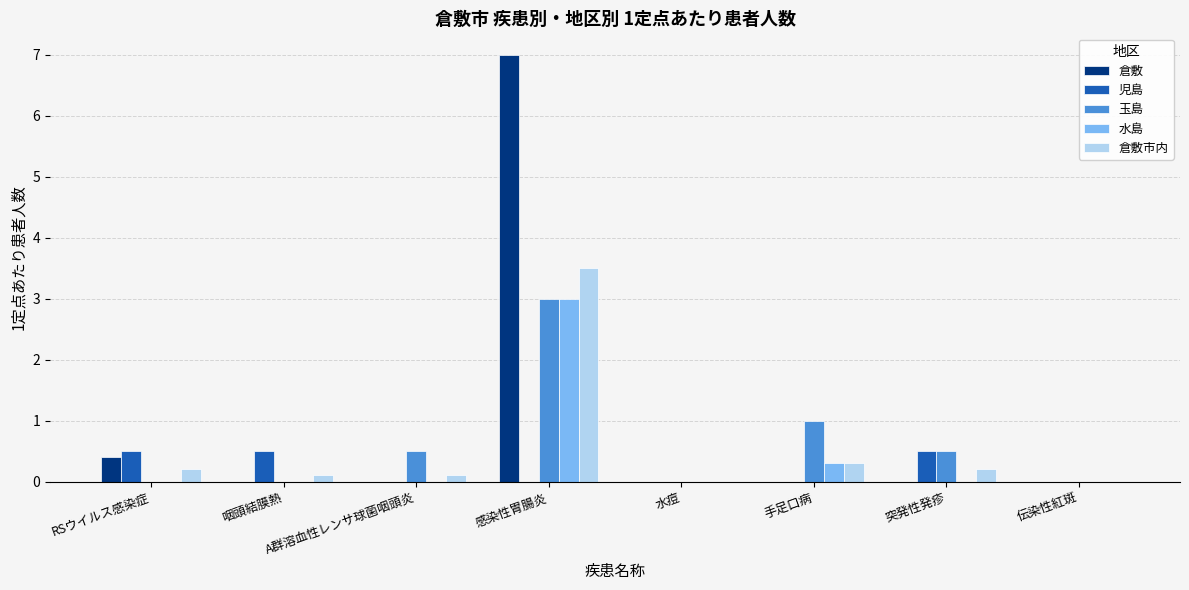

Which category has the highest value across all series?

感染性胃腸炎